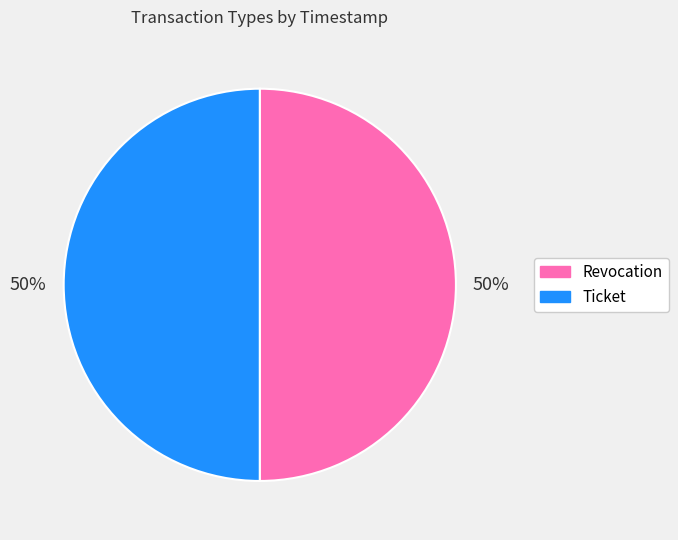

To the nearest percent, what portion does Revocation represent?

50%